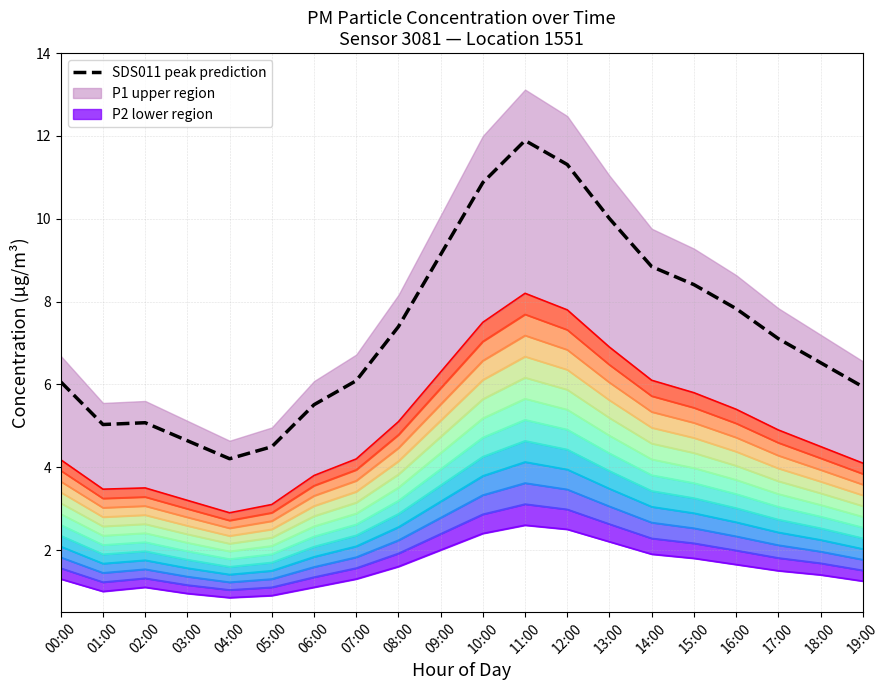

What is the difference between the P1 values at 11:00 and 13:00?

1.3